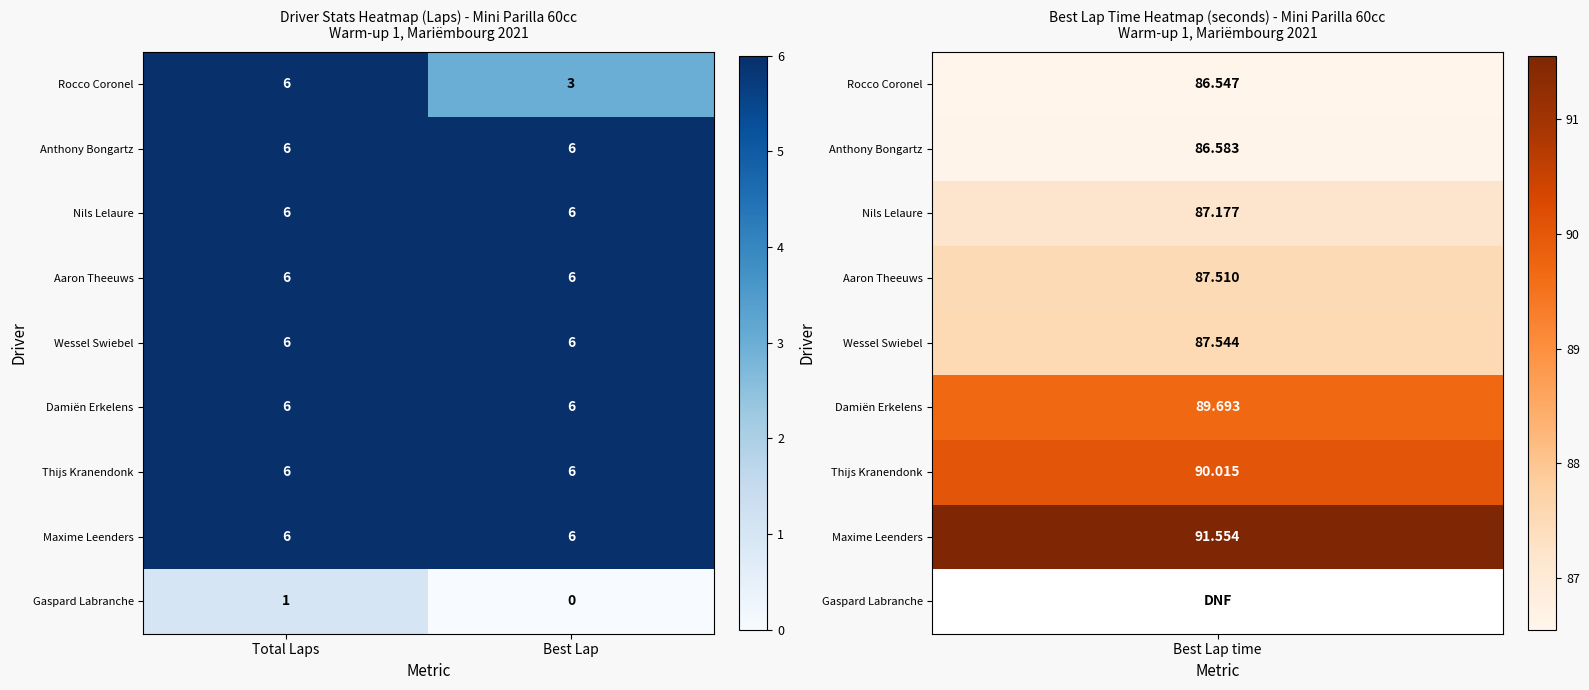

Read the Thijs Kranendonk value at Best Lap.

6